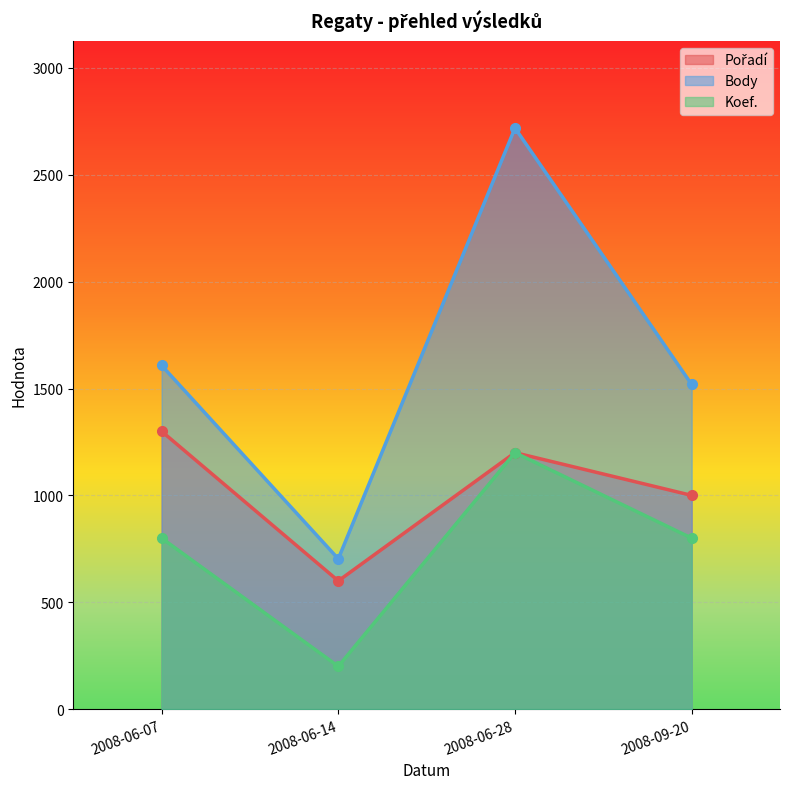

True or false: Pořadí has more than 1 interior local peaks.

False